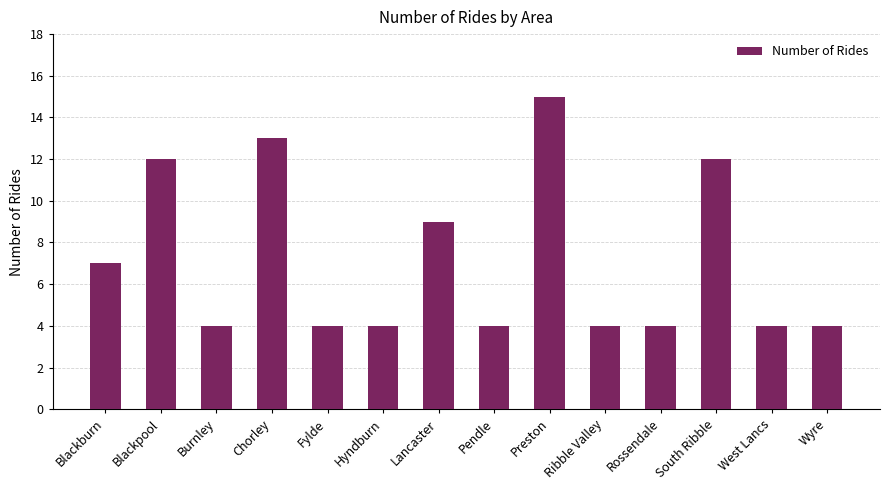

What is the label of the 3rd bar from the right?

South Ribble